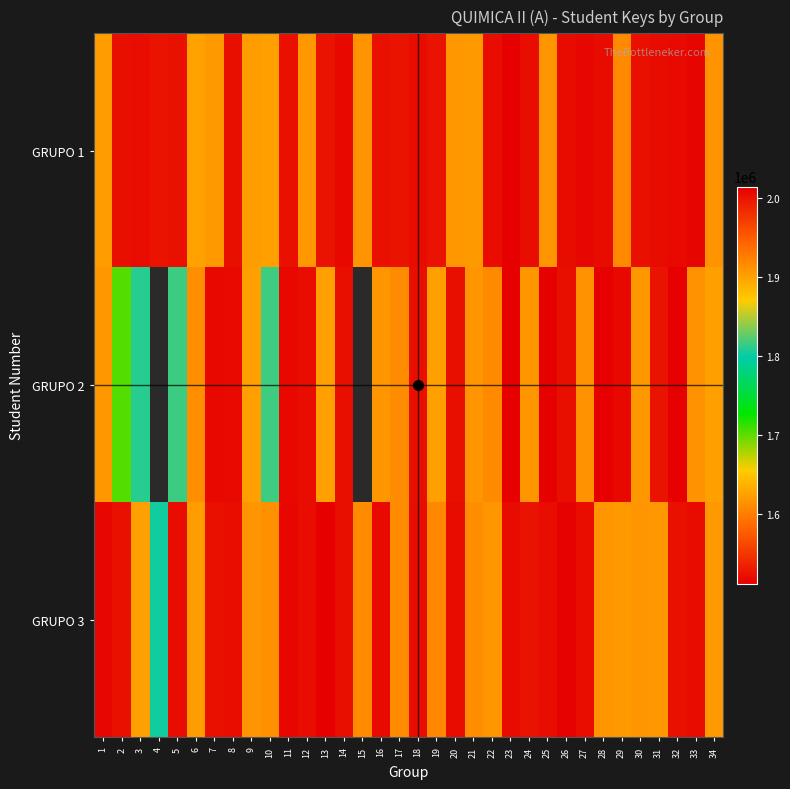

Count the number of data series in this chart.

3